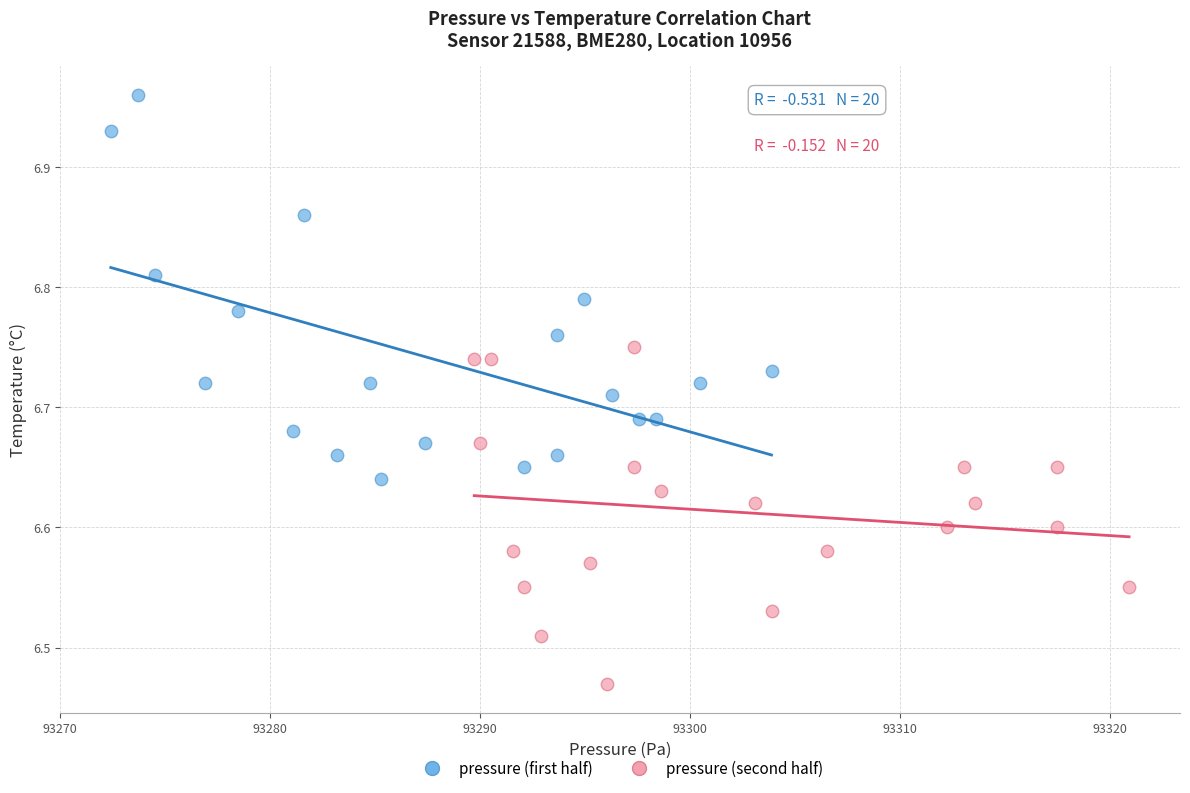

What are all the series names shown in the legend?

pressure (first half), pressure (second half)